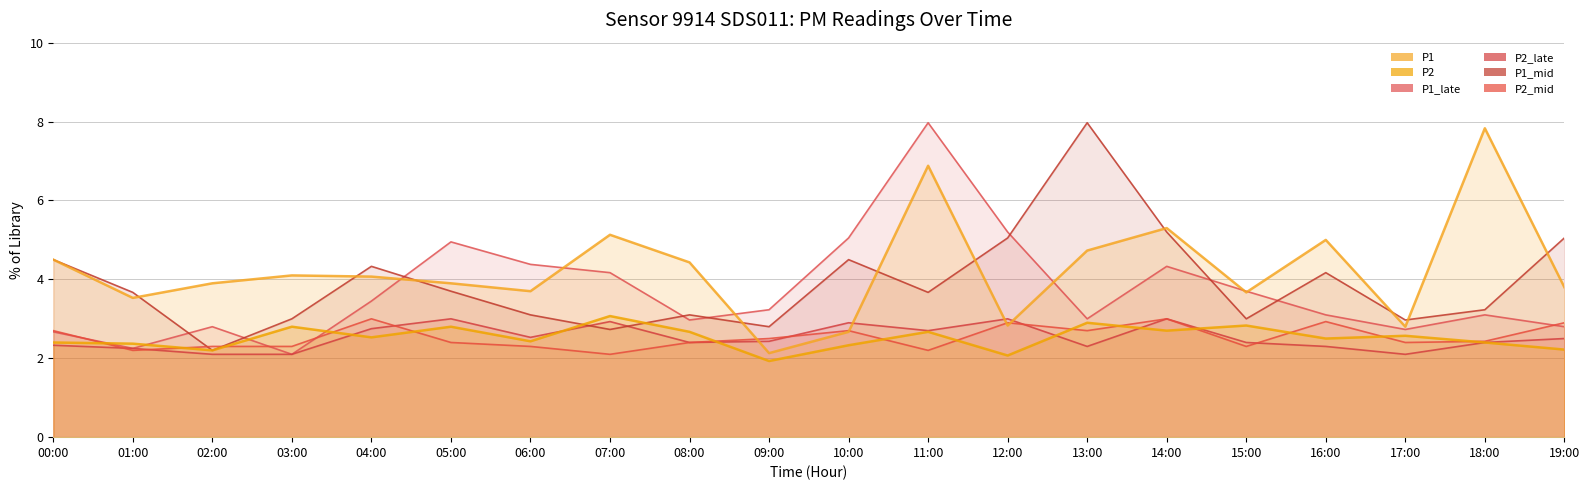

Count the number of data series in this chart.

6